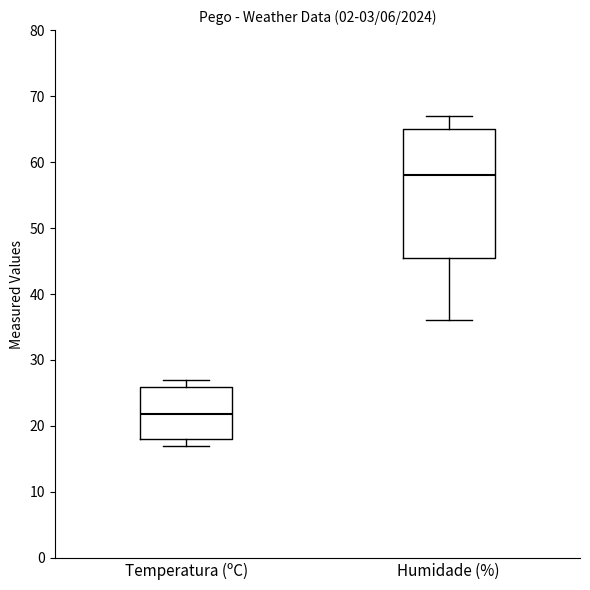

Reading left to right, transcribe this box plot: for each box, give where its median line is, the range the box spans, and where its two whiskers end, as read against the y-axis. The values are not printed on the chart, so give them approximately, as read against the axis.

Temperatura (ºC): median 22, box 18 to 26, whiskers 17 to 27
Humidade (%): median 58, box 46 to 65, whiskers 36 to 67